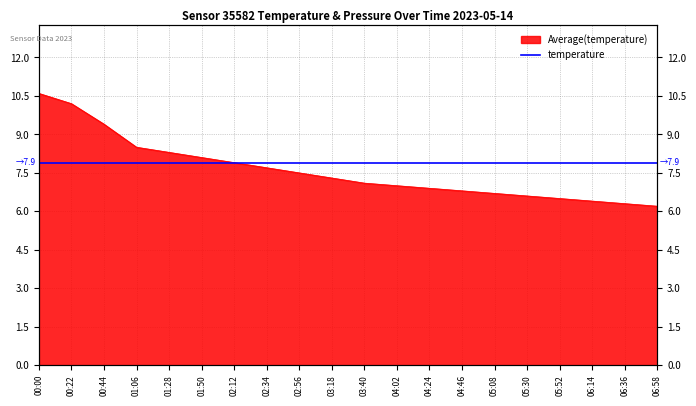

What is the value of the 15th point from the left?

6.7